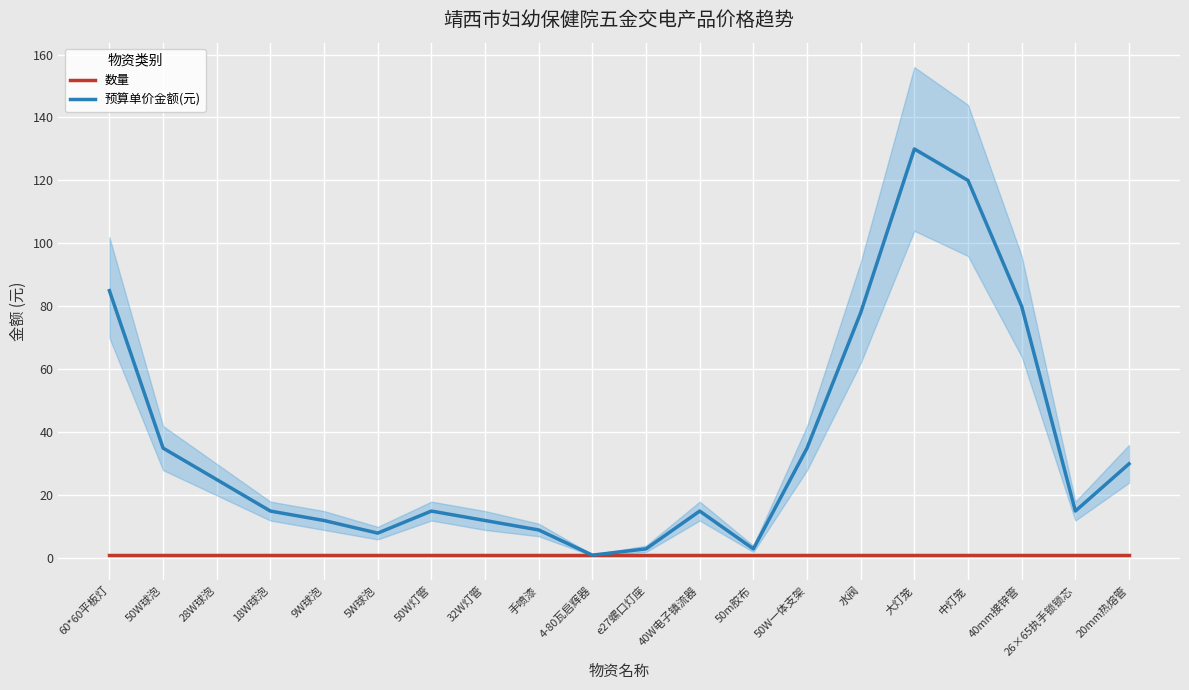

Where is 数量 nearest to the value 1?

60*60平板灯